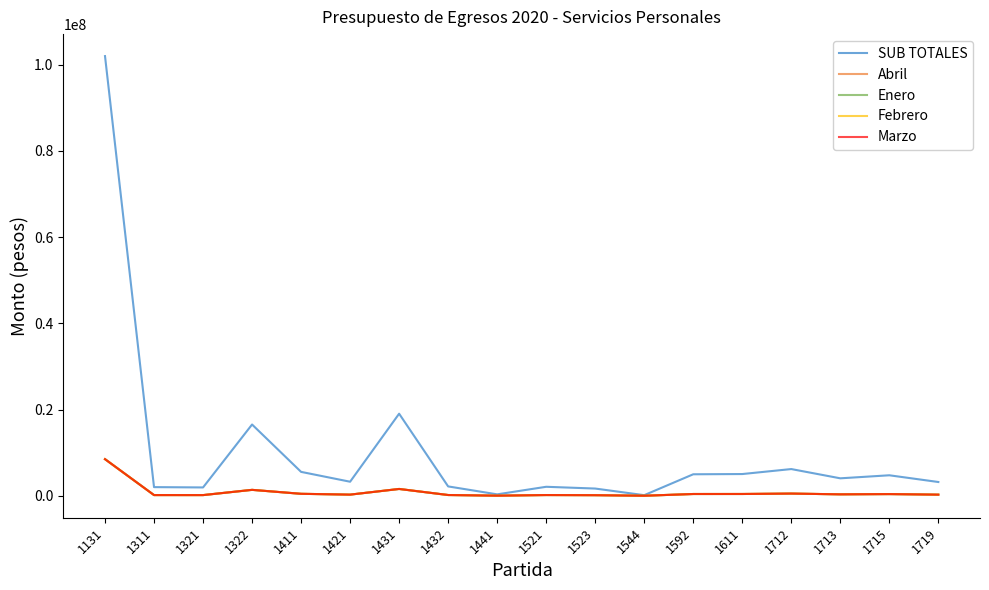

Reading right to left, transcribe all the data shown in this chart.

SUB TOTALES: 1719=3200000.0	1715=4759932.0	1713=4055088.0	1712=6202380.0	1611=5046333.0	1592=4991952.0	1544=146936.0	1523=1681091.0	1521=2090474.0	1441=336470.0	1432=2176290.0	1431=19042540.0	1421=3264435.0	1411=5549540.0	1322=16537775.0	1321=1938659.0	1311=2012429.0	1131=101994534.0
Abril: 1719=266666.7	1715=396661.0	1713=337924.0	1712=516865.0	1611=420528.0	1592=415996.0	1544=12245.0	1523=140090.9	1521=174206.2	1441=28039.2	1432=181357.5	1431=1586878.3	1421=272036.3	1411=462461.7	1322=1378148.0	1321=161555.0	1311=167702.0	1131=8499544.5
Enero: 1719=266666.7	1715=396661.0	1713=337924.0	1712=516865.0	1611=420528.0	1592=415996.0	1544=12245.0	1523=140090.9	1521=174206.2	1441=28039.2	1432=181357.5	1431=1586878.3	1421=272036.3	1411=462461.7	1322=1378148.0	1321=161555.0	1311=167702.0	1131=8499544.5
Febrero: 1719=266666.7	1715=396661.0	1713=337924.0	1712=516865.0	1611=420528.0	1592=415996.0	1544=12245.0	1523=140090.9	1521=174206.2	1441=28039.2	1432=181357.5	1431=1586878.3	1421=272036.3	1411=462461.7	1322=1378148.0	1321=161555.0	1311=167702.0	1131=8499544.5
Marzo: 1719=266666.7	1715=396661.0	1713=337924.0	1712=516865.0	1611=420528.0	1592=415996.0	1544=12245.0	1523=140090.9	1521=174206.2	1441=28039.2	1432=181357.5	1431=1586878.3	1421=272036.3	1411=462461.7	1322=1378148.0	1321=161555.0	1311=167702.0	1131=8499544.5